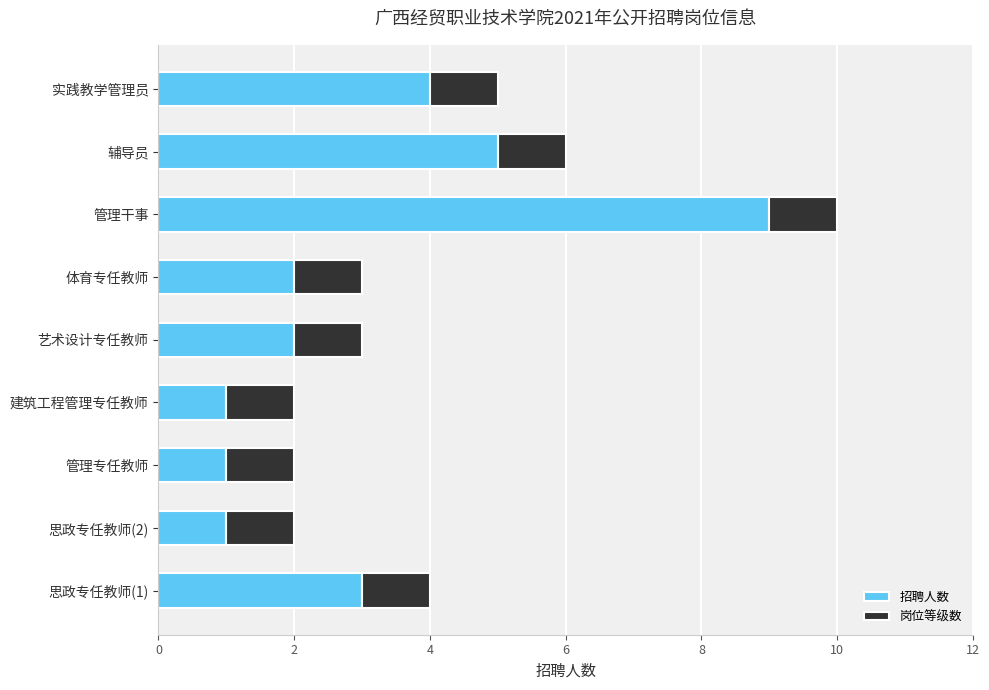

What are all the series names shown in the legend?

招聘人数, 岗位等级数